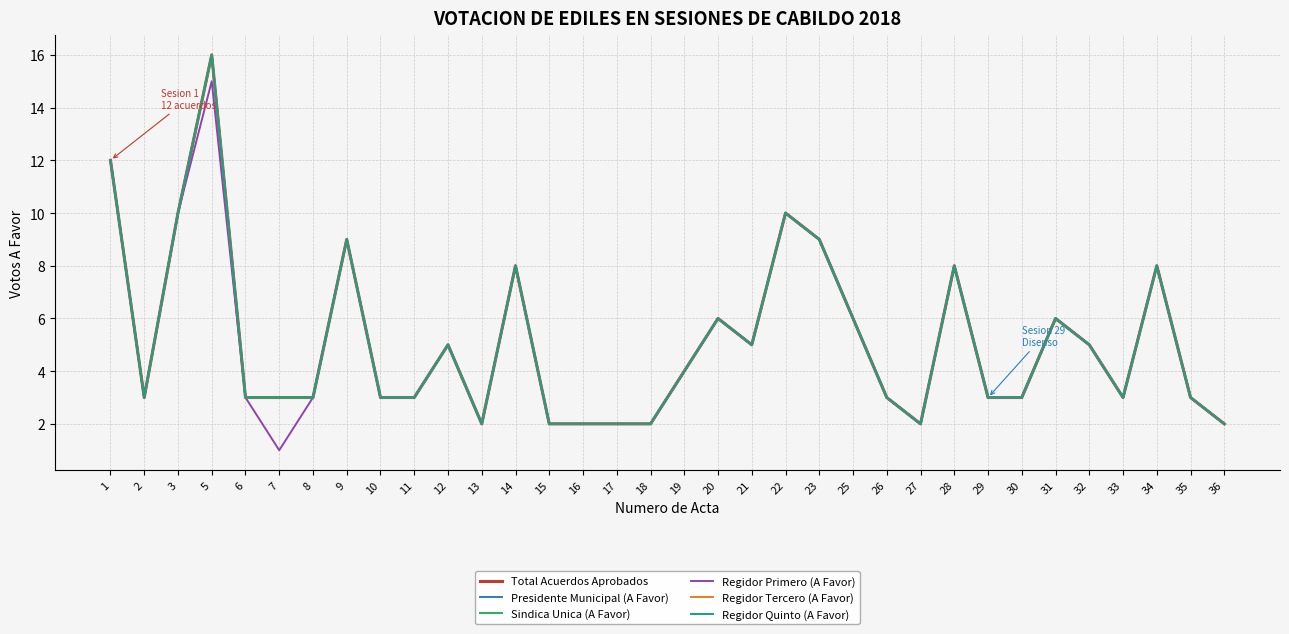

Which category has the lowest value in the Regidor Primero (A Favor) series?

7